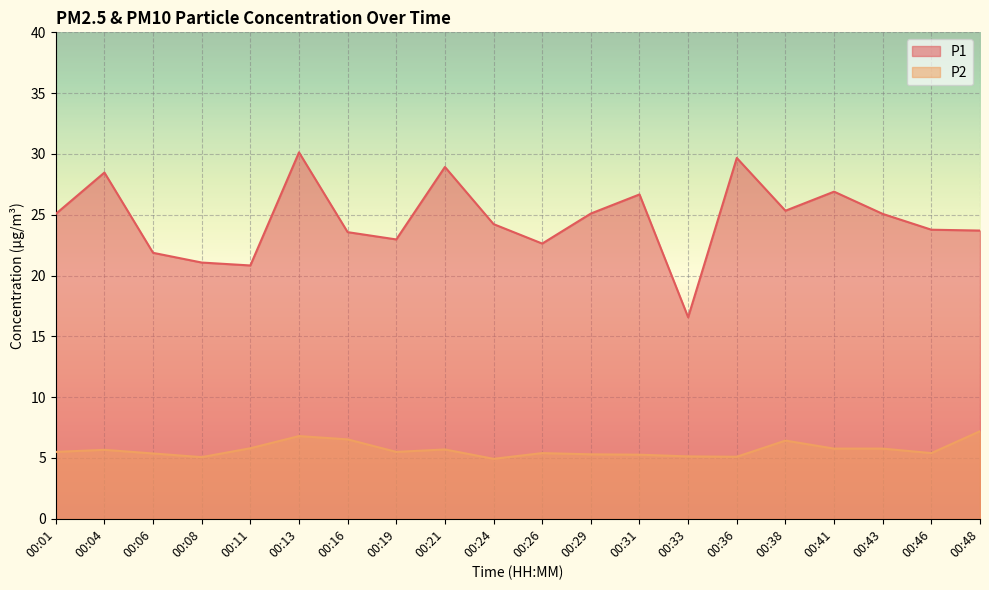

Where is P2 nearest to the value 6?

00:11